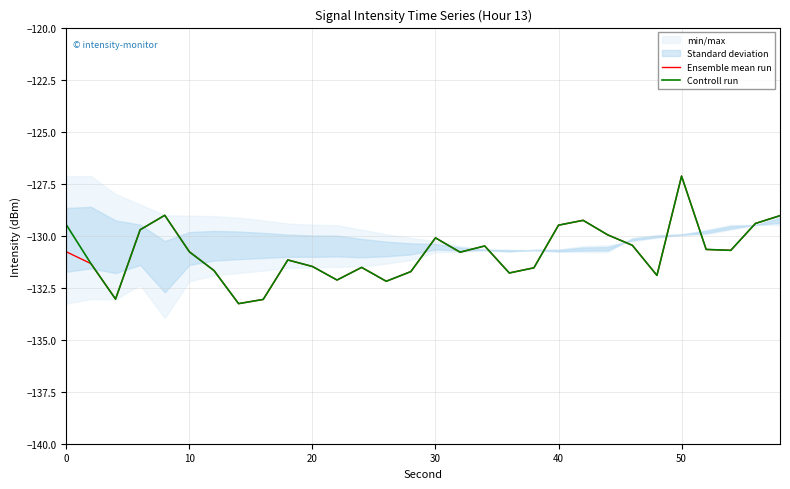

At which label does Ensemble mean run reach its peak?

50